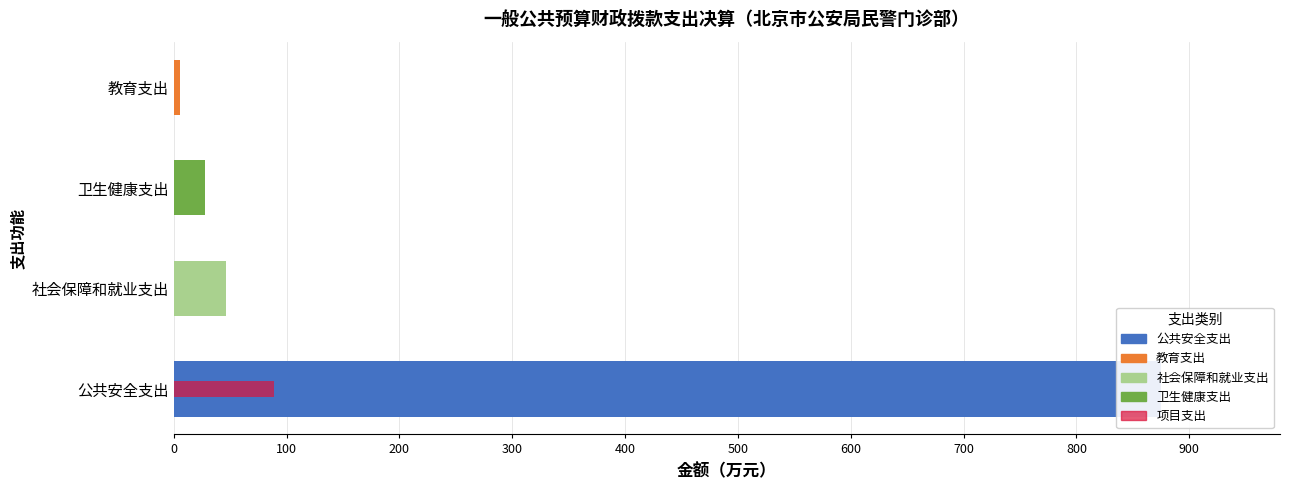

How many categories are shown in the chart?

4